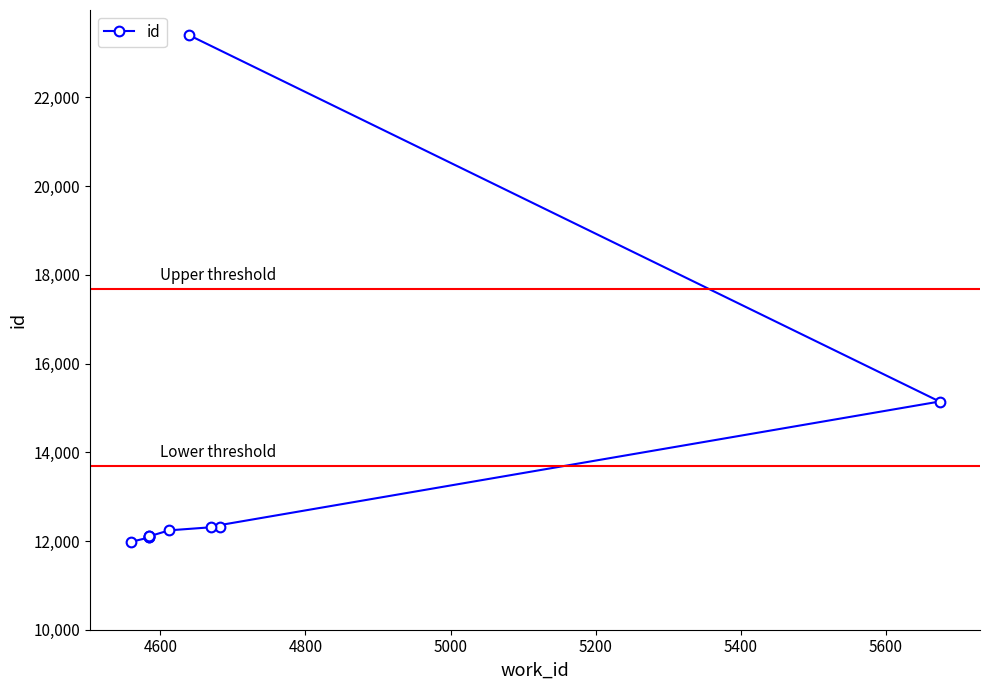

What is the maximum value shown in the chart?

23399